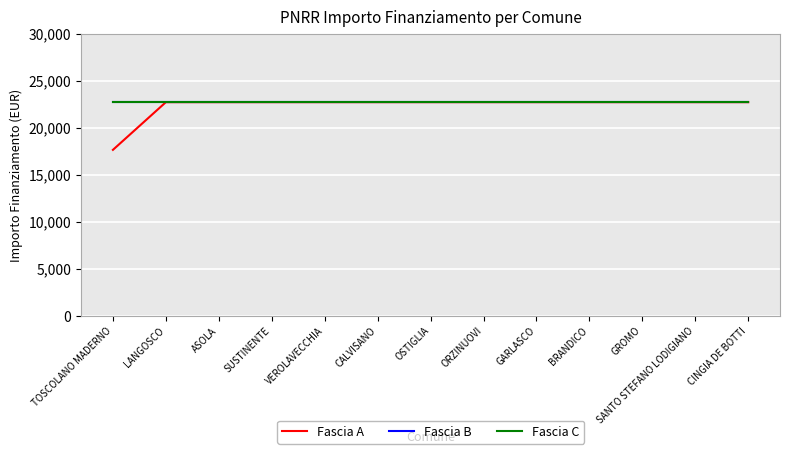

True or false: Fascia C and Fascia B cross at least once.

False